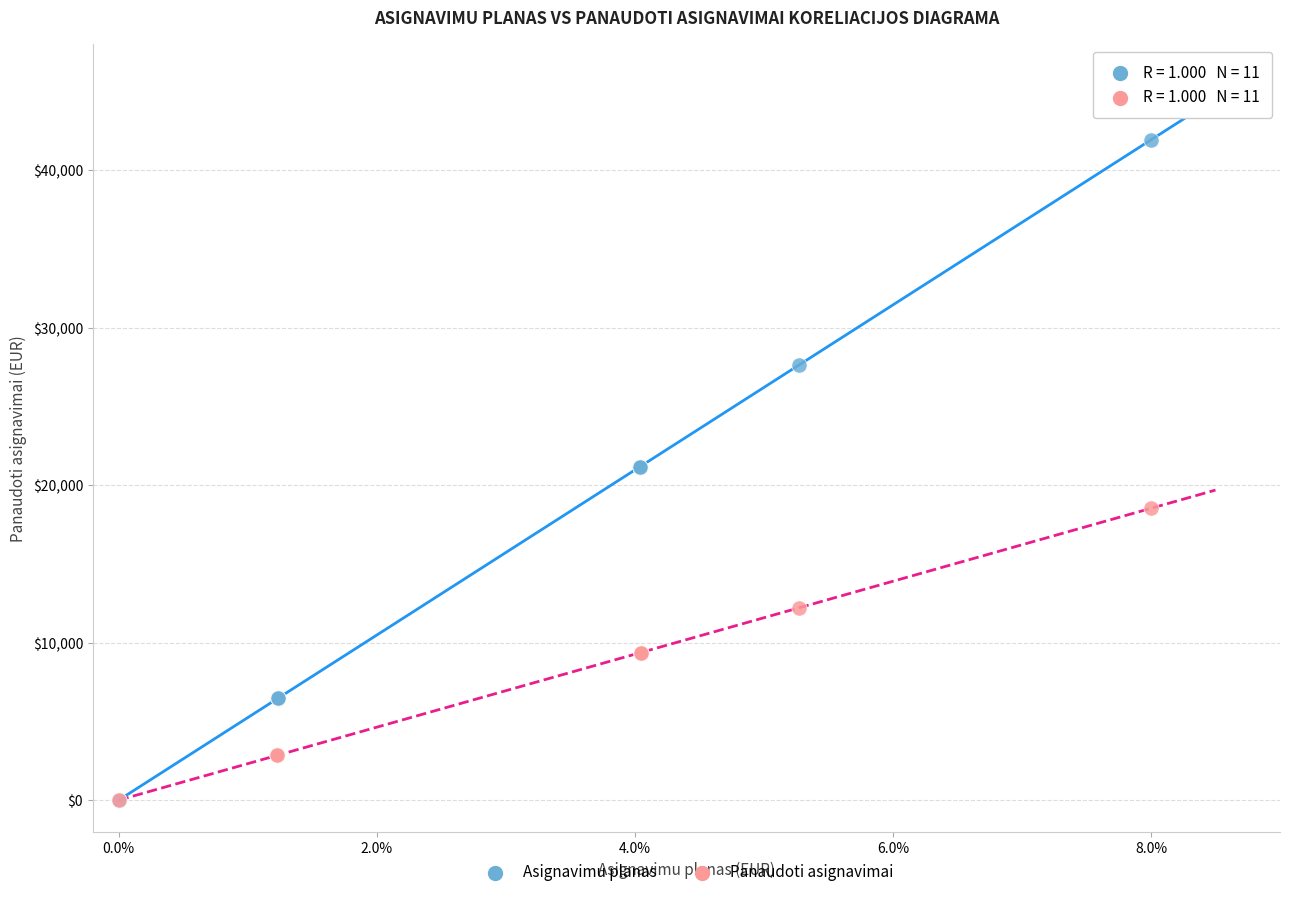

Which series contains the highest Y value?

Asignavimu planas